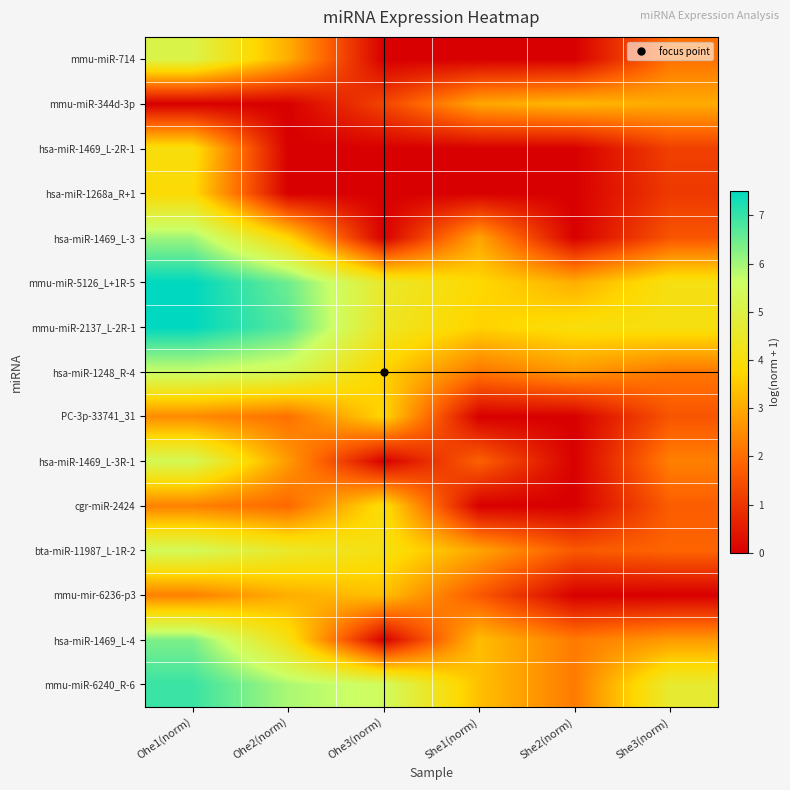

At Ohe2(norm), list the series in order from largest to smallest.

mmu-miR-2137_L-2R-1, mmu-miR-5126_L+1R-5, mmu-miR-6240_R-6, hsa-miR-1248_R-4, bta-miR-11987_L-1R-2, hsa-miR-1469_L-4, hsa-miR-1469_L-3, mmu-miR-714, mmu-mir-6236-p3, hsa-miR-1469_L-3R-1, PC-3p-33741_31, cgr-miR-2424, mmu-miR-344d-3p, hsa-miR-1469_L-2R-1, hsa-miR-1268a_R+1